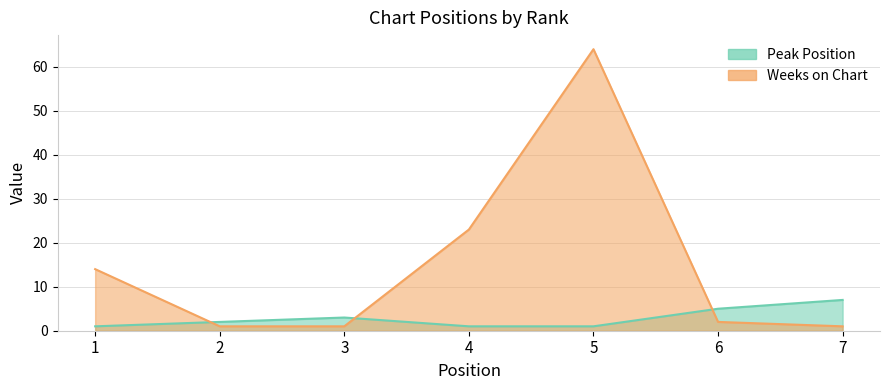

Between 3 and 5, which series saw the biggest shift?

Weeks on Chart